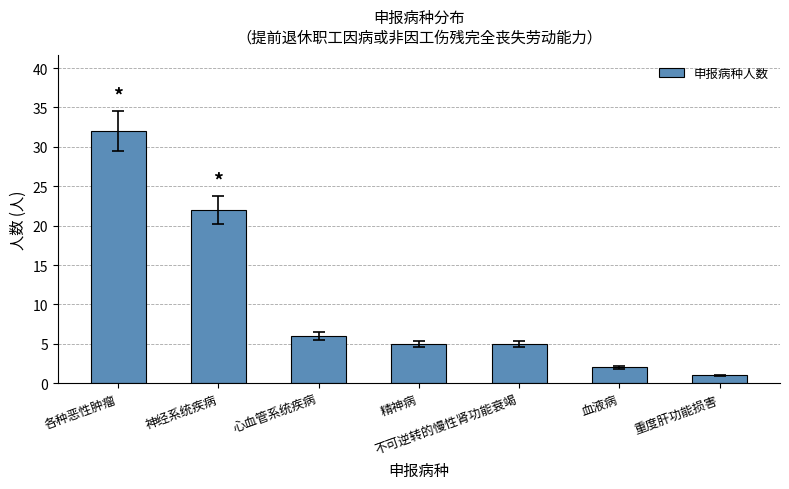

The value at 不可逆转的慢性肾功能衰竭 is 5. True or false?

True